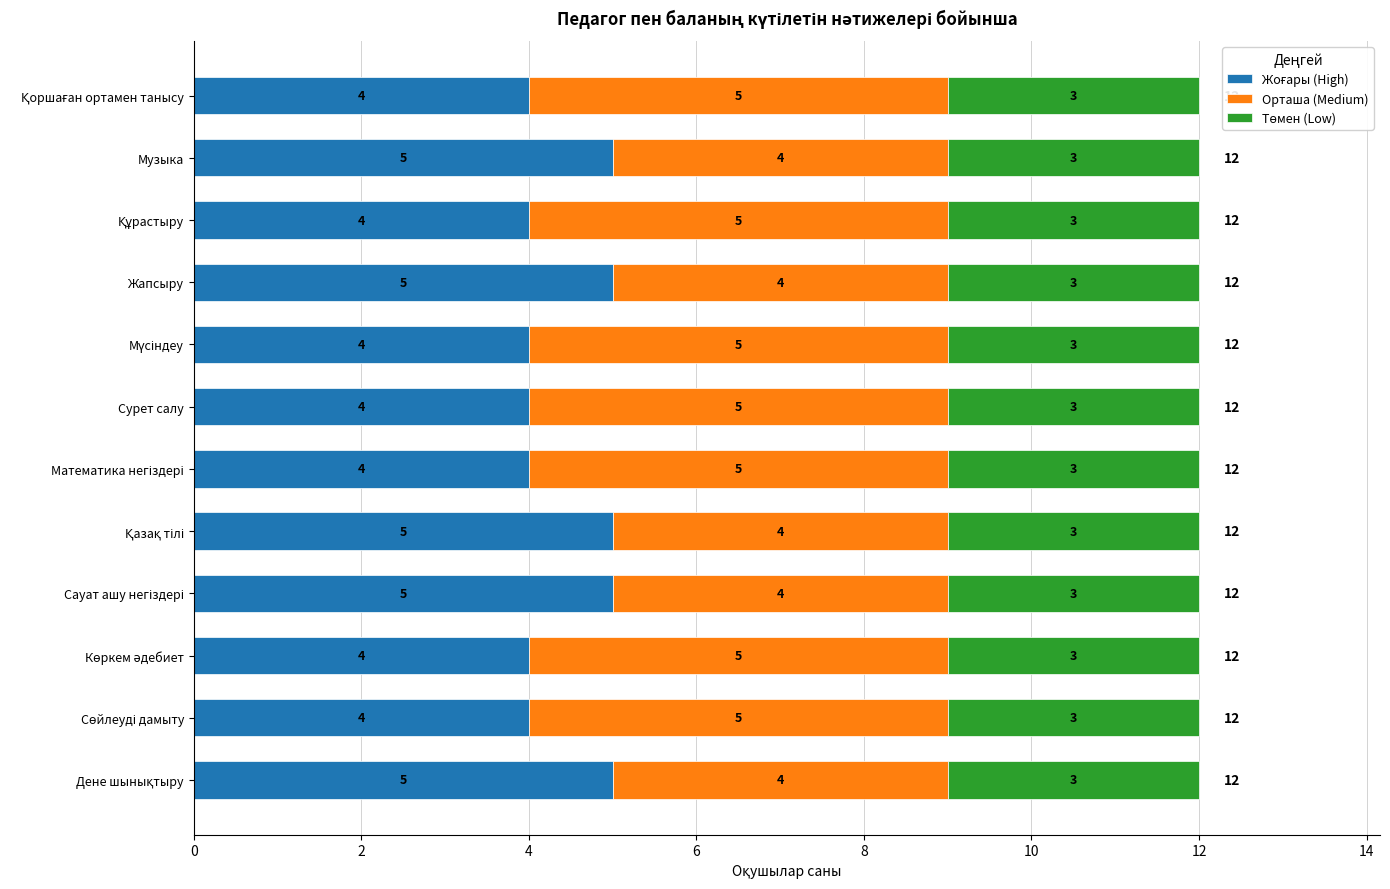

What is the total value across all series at Жапсыру?

12